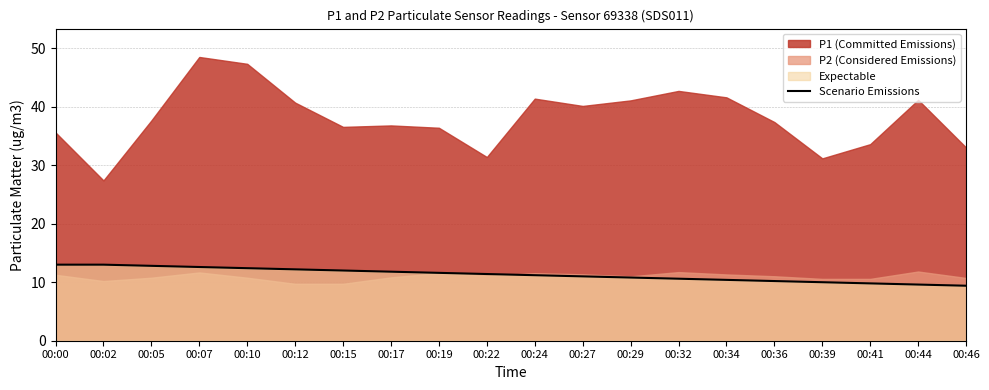

What is the minimum value shown in the chart?

9.4